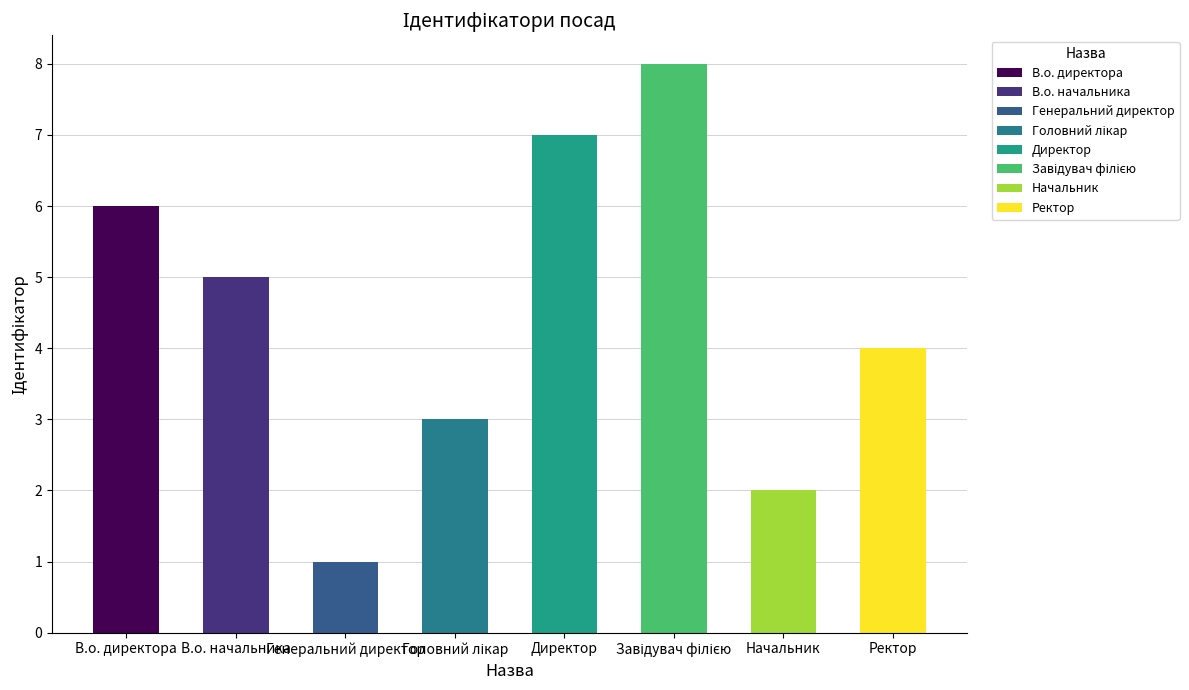

At which label does the data first exceed 5?

В.о. директора